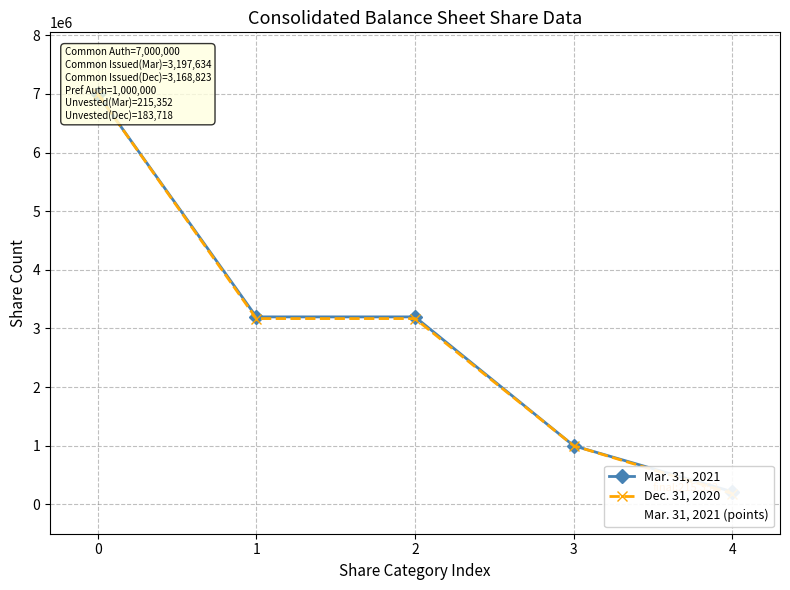

Which series has the largest total across all categories?

Mar. 31, 2021